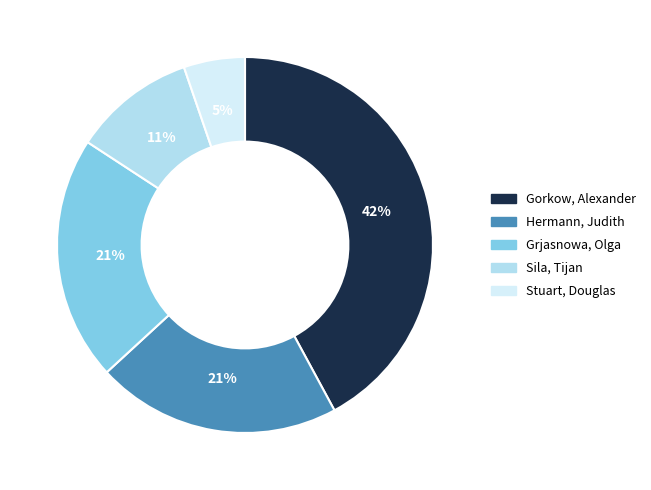

How many segments does this pie chart have?

5